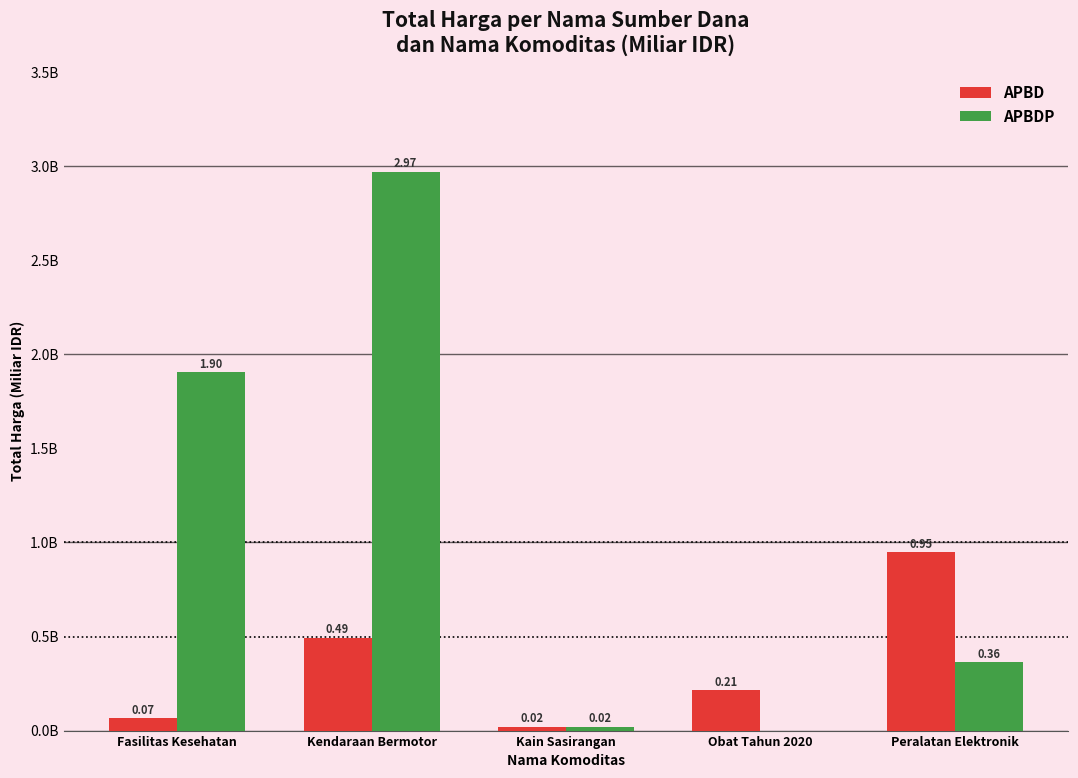

What is the difference between the highest and lowest values at Kendaraan Bermotor?

2.5